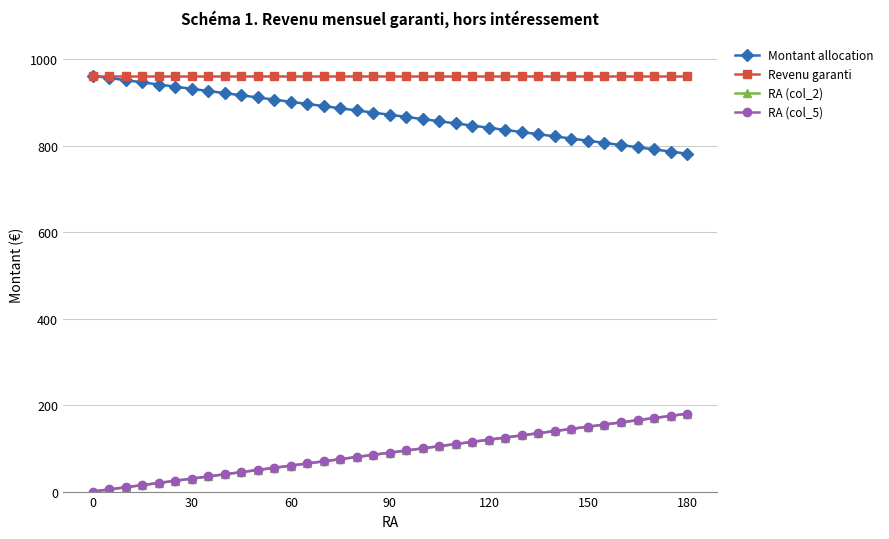

How many lines are shown in the chart?

4